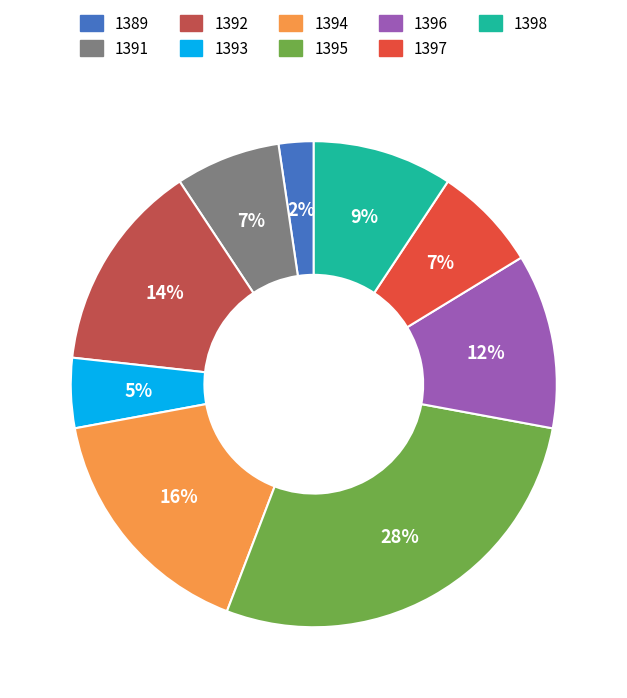

The 1398 slice represents 15% of the pie. True or false?

False